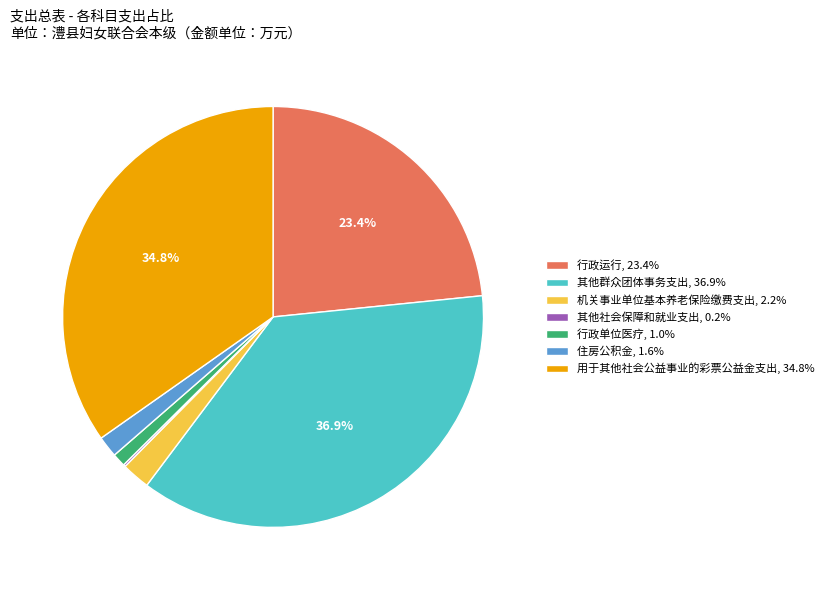

Does 住房公积金, 1.6% account for over 50% of the chart?

No